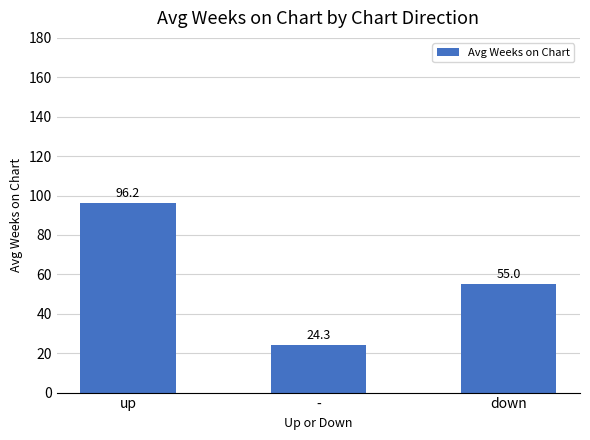

How many bars are there in total?

3